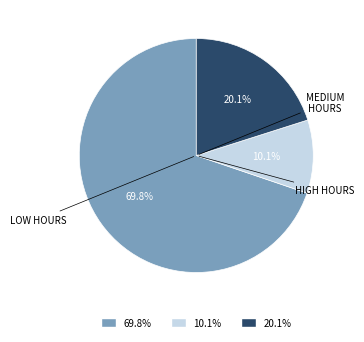

To the nearest percent, what is the average slice percentage?

33%